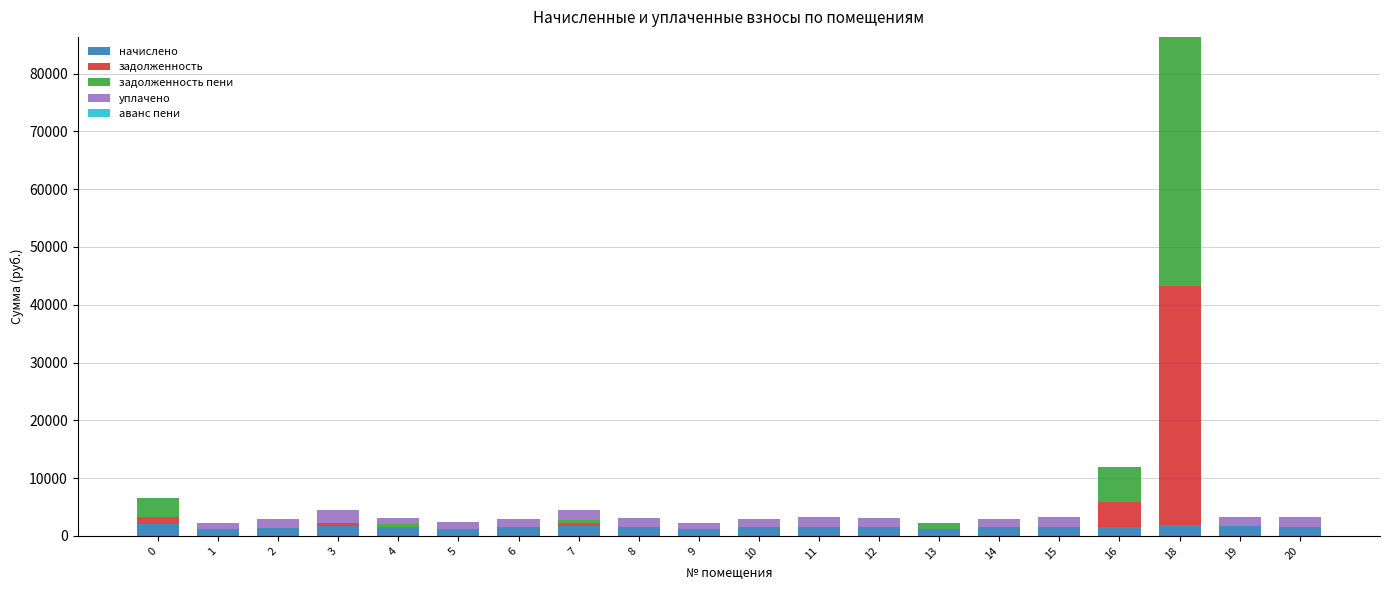

What is the highest value of the начислено series?

1991.0